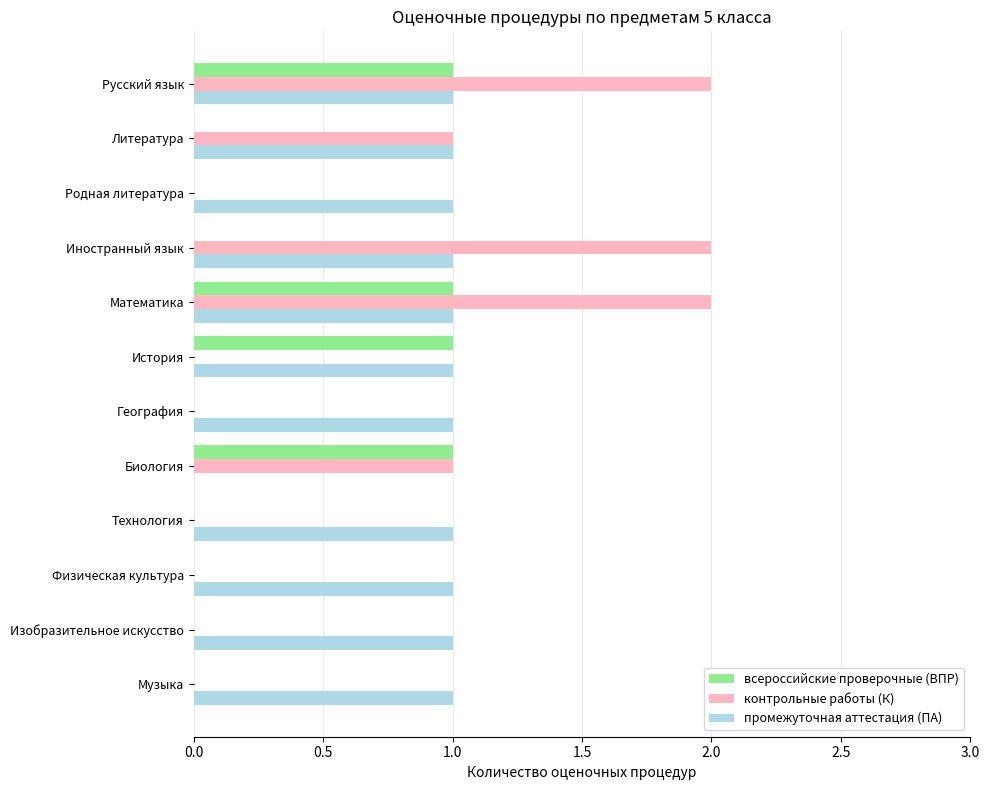

Is it true that промежуточная аттестация (ПА) equals 0 at Физическая культура?

False